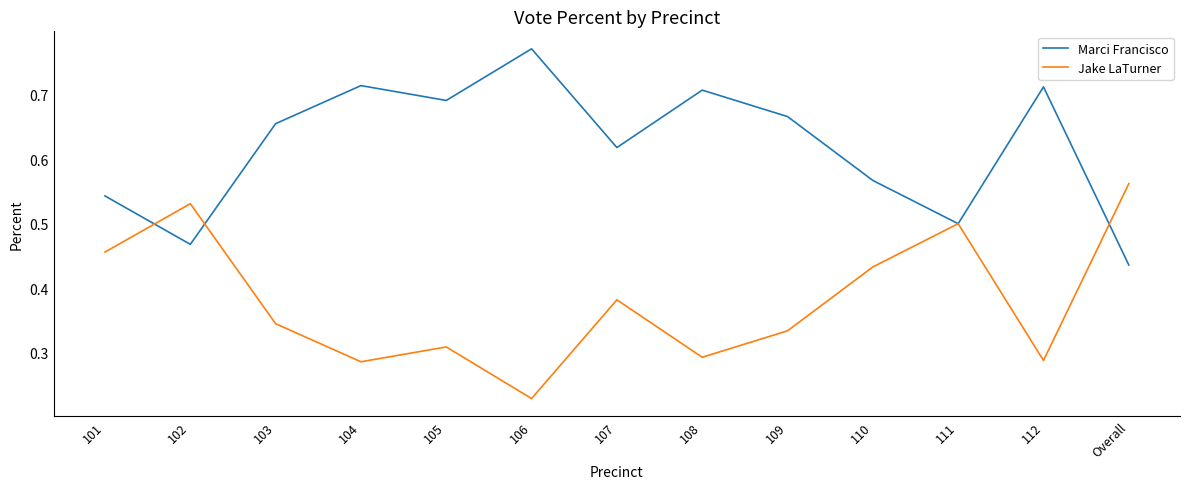

Is the value of Jake LaTurner at 112 greater than the value of Marci Francisco at 105?

No